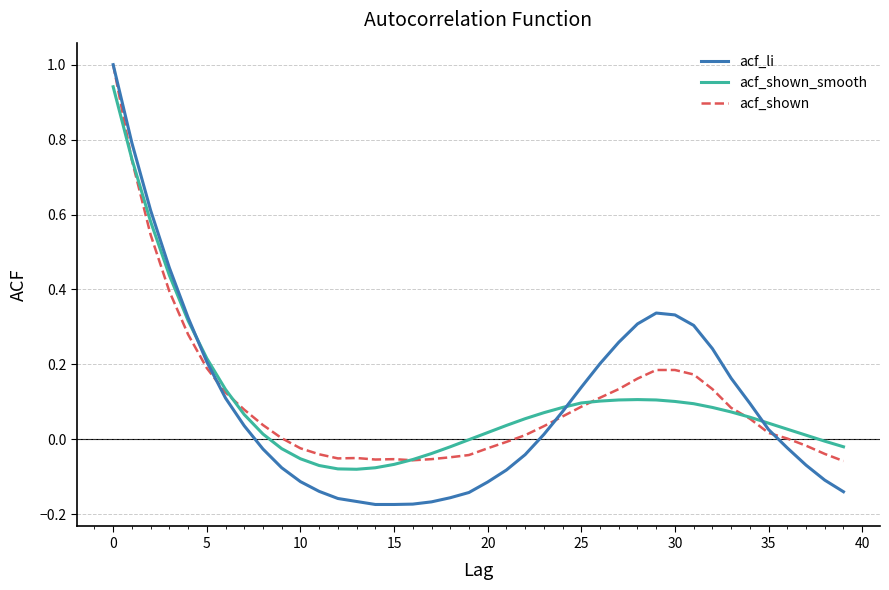

Which series has the widest spread of values?

acf_li